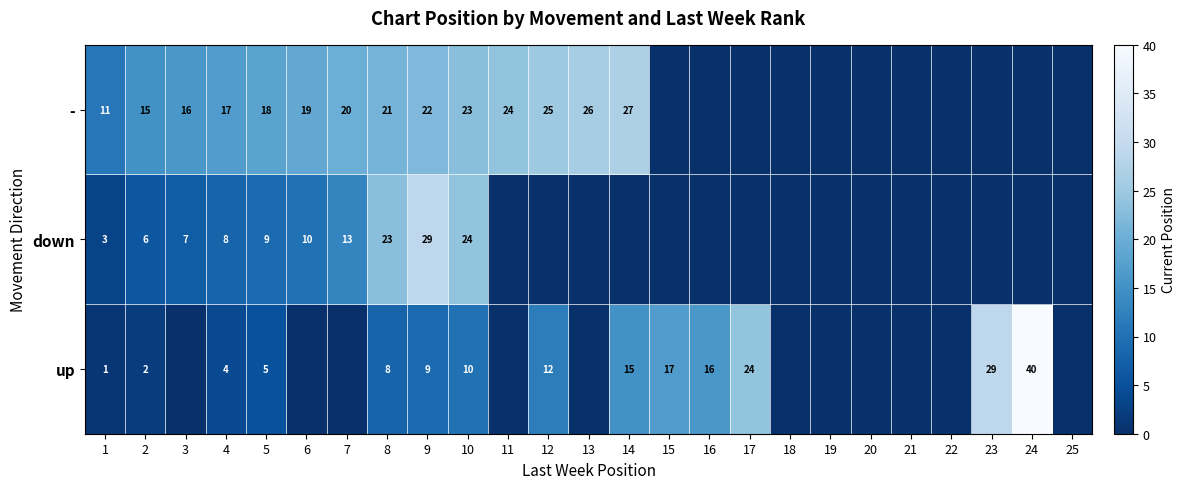

What is the difference between the up values at 8 and 17?

16